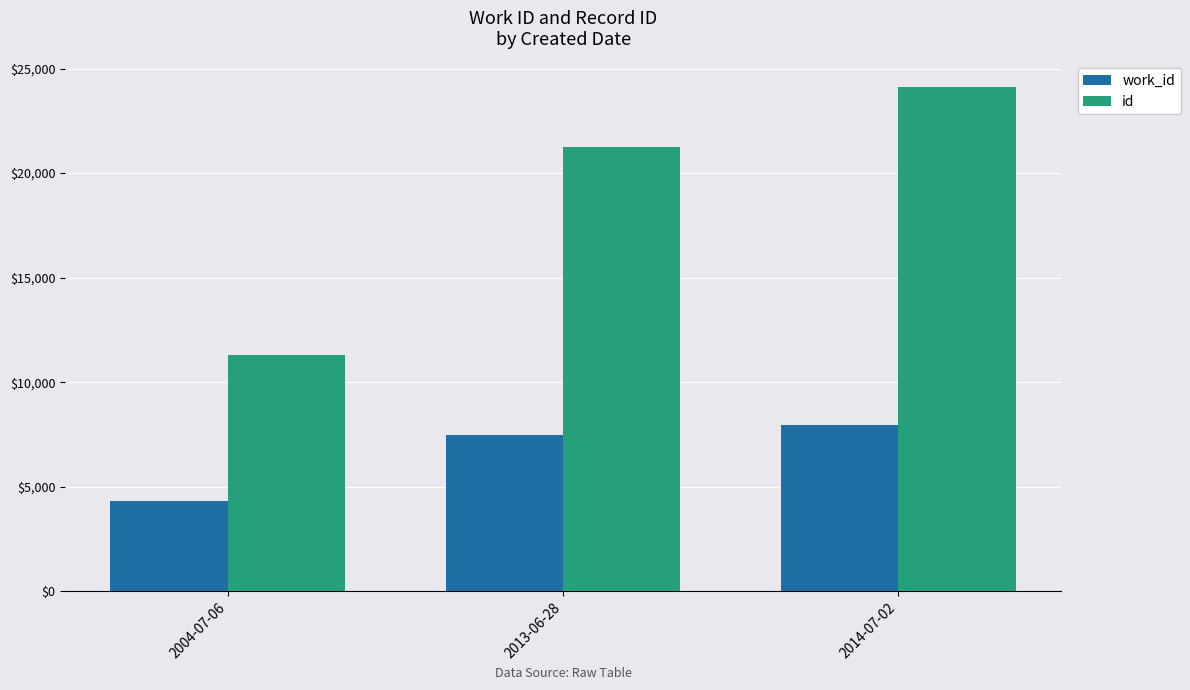

At which label does work_id reach its peak?

2014-07-02